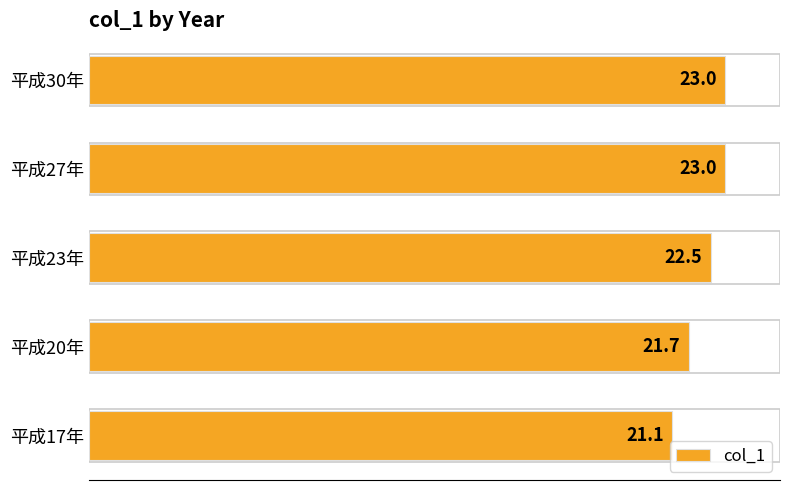

What is the change in value from 平成20年 to 平成23年?

+0.8